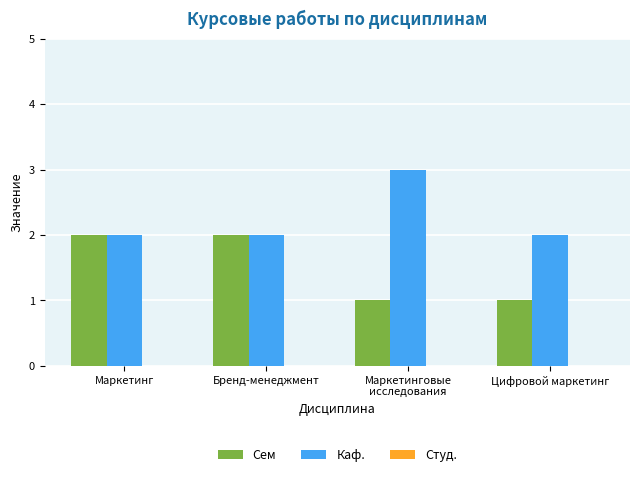

List the series in order of their overall mean, highest first.

Каф., Сем